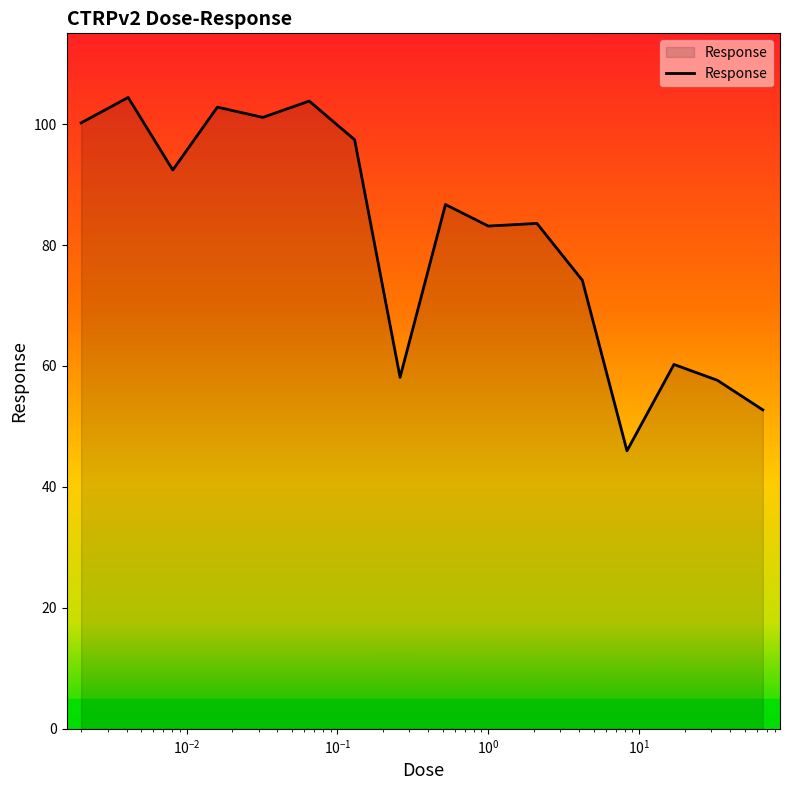

What is the difference between the maximum and minimum values?

58.4